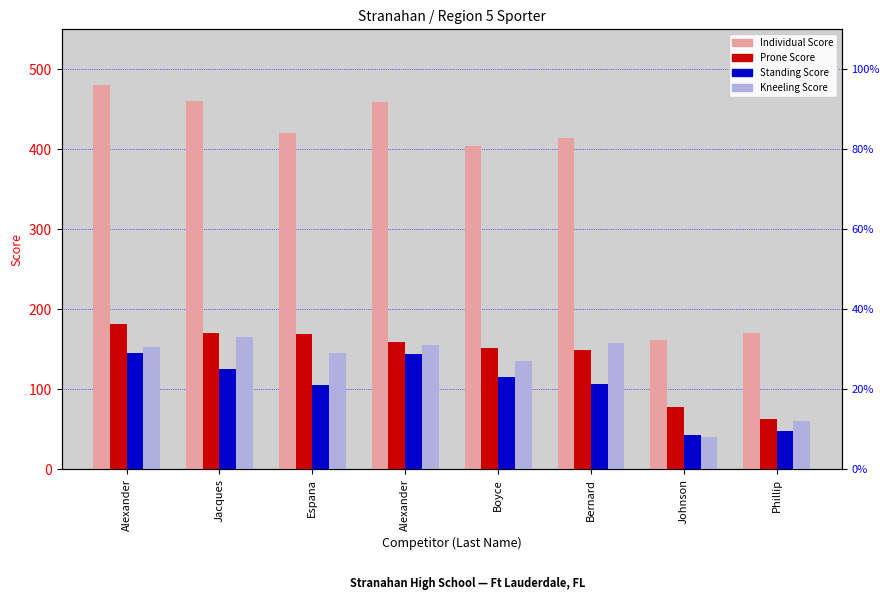

Is it true that Prone Score equals 63 at Phillip?

True